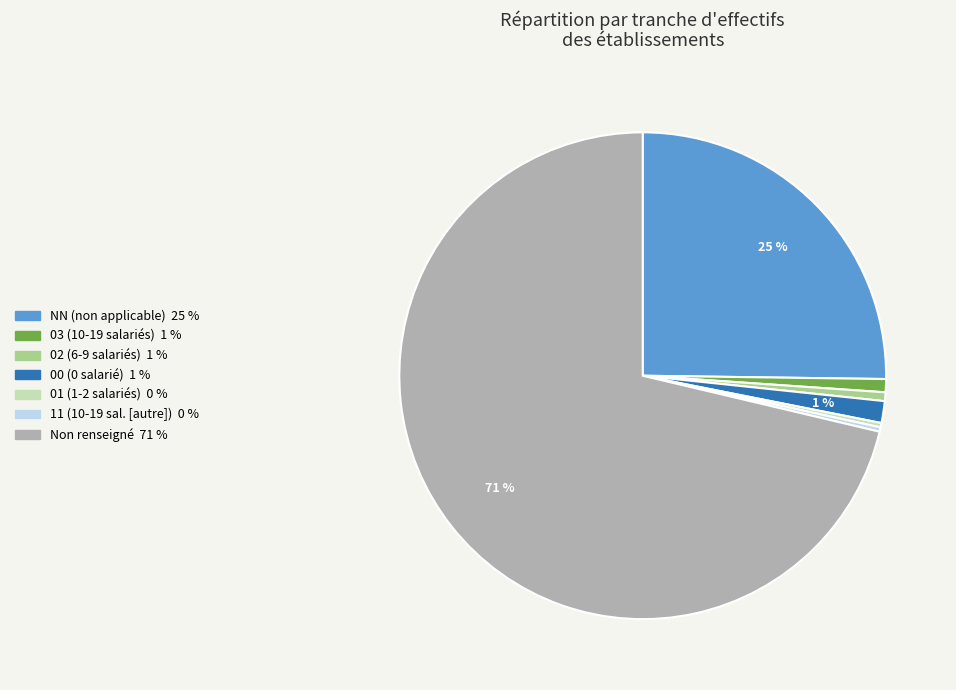

Is there a majority slice in this chart?

Yes